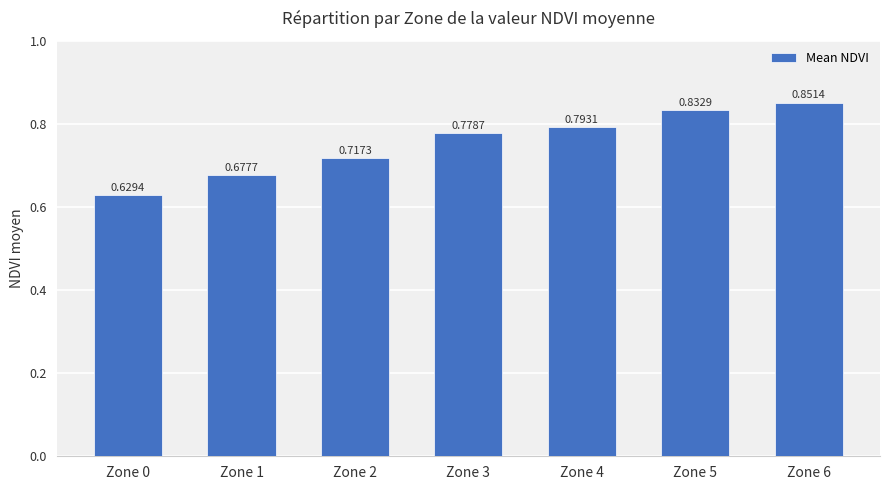

How many bars are there in total?

7